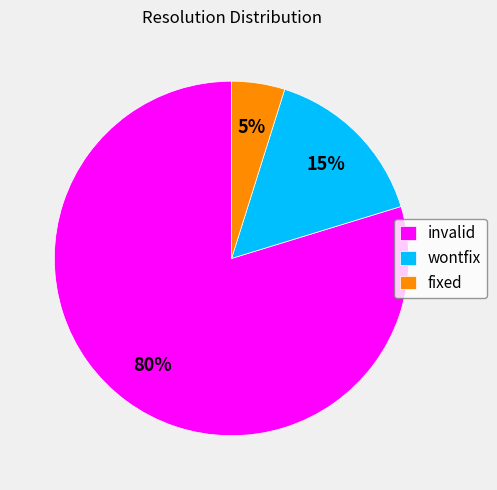

Which has a higher value, invalid or fixed?

invalid